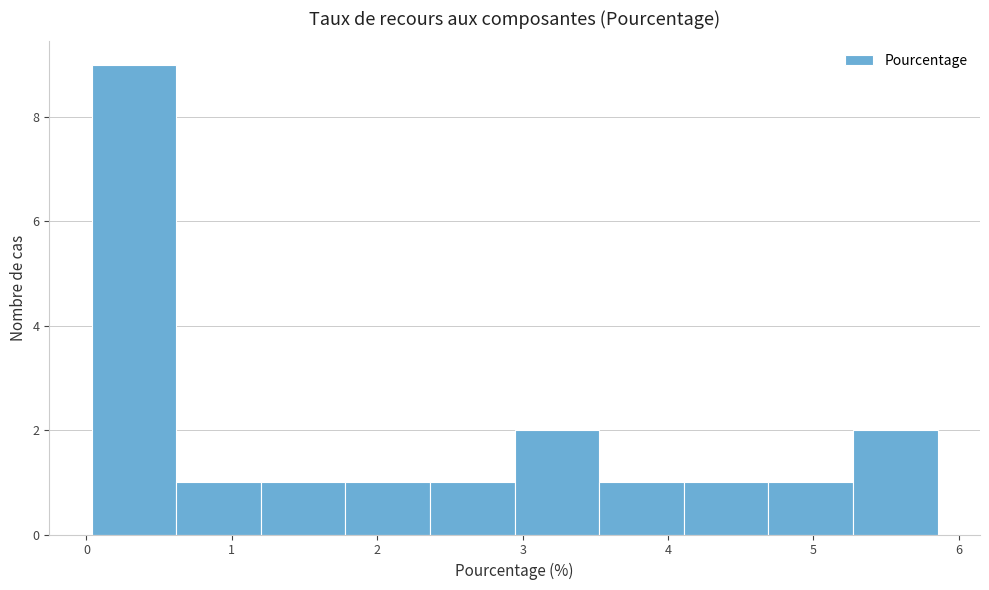

Reading left to right, transcribe this chart: for each bar, give the range it covers on the x-axis and its height. Neither the bar edges nor the heights are printed on the chart, so give them approximately, as read against the axes.

0.0 to 0.6: 9
0.6 to 1.2: 1
1.2 to 1.8: 1
1.8 to 2.4: 1
2.4 to 2.9: 1
2.9 to 3.5: 2
3.5 to 4.1: 1
4.1 to 4.7: 1
4.7 to 5.3: 1
5.3 to 5.9: 2